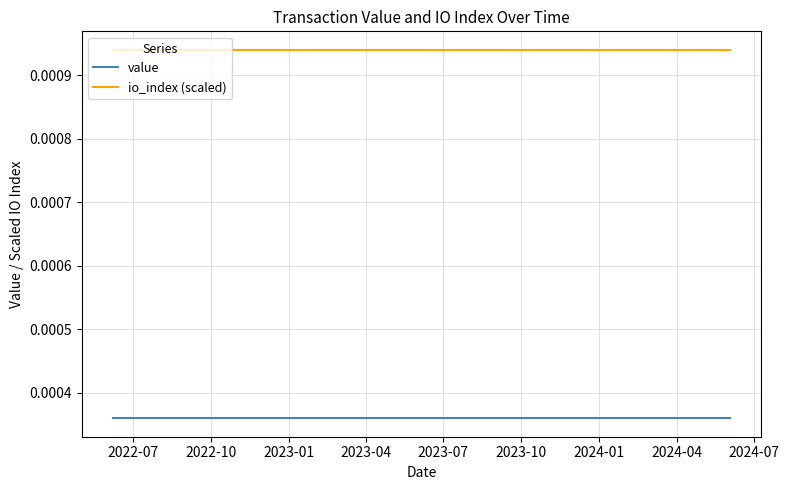

Is the value of io_index (scaled) at 2022-07 greater than the value of value at 14?

Yes